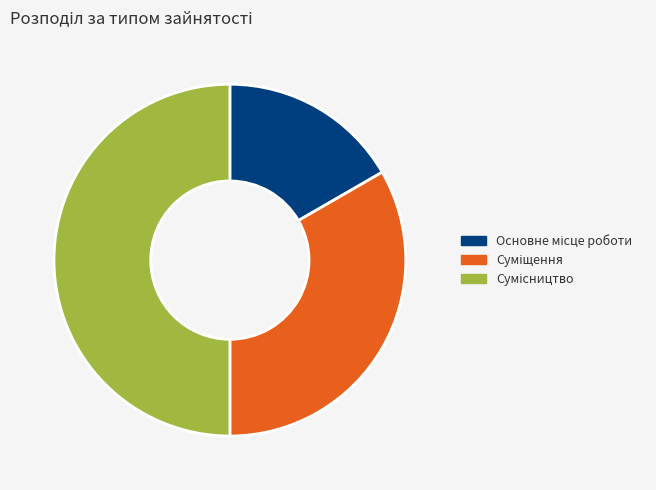

True or false: Суміщення accounts for 44% of the total.

False